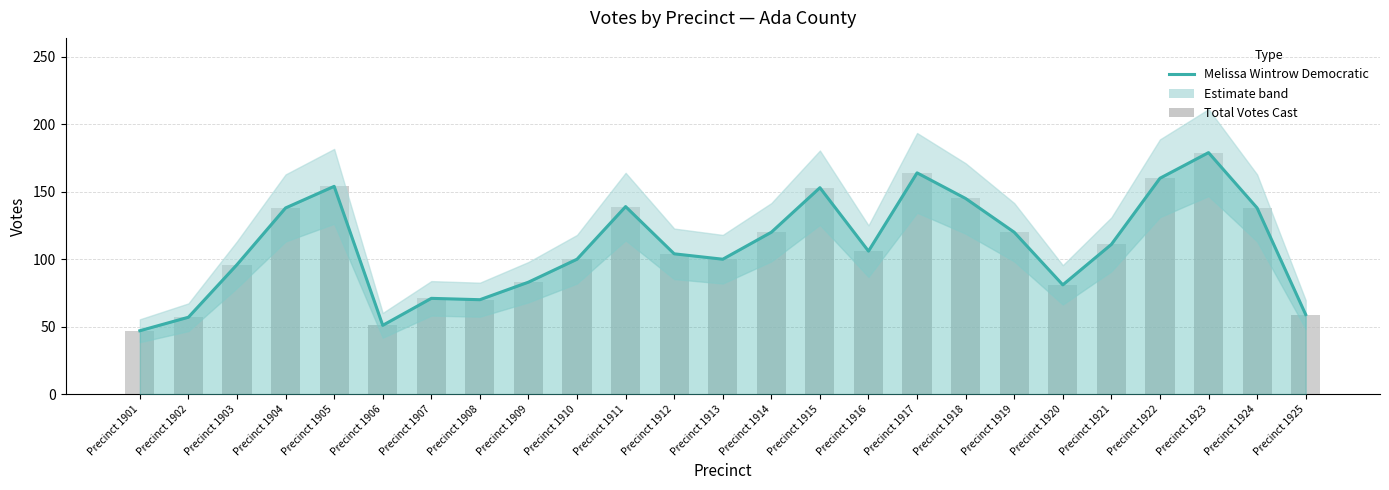

At Precinct 1922, list the series in order from smallest to largest.

Melissa Wintrow Democratic, Total Votes Cast